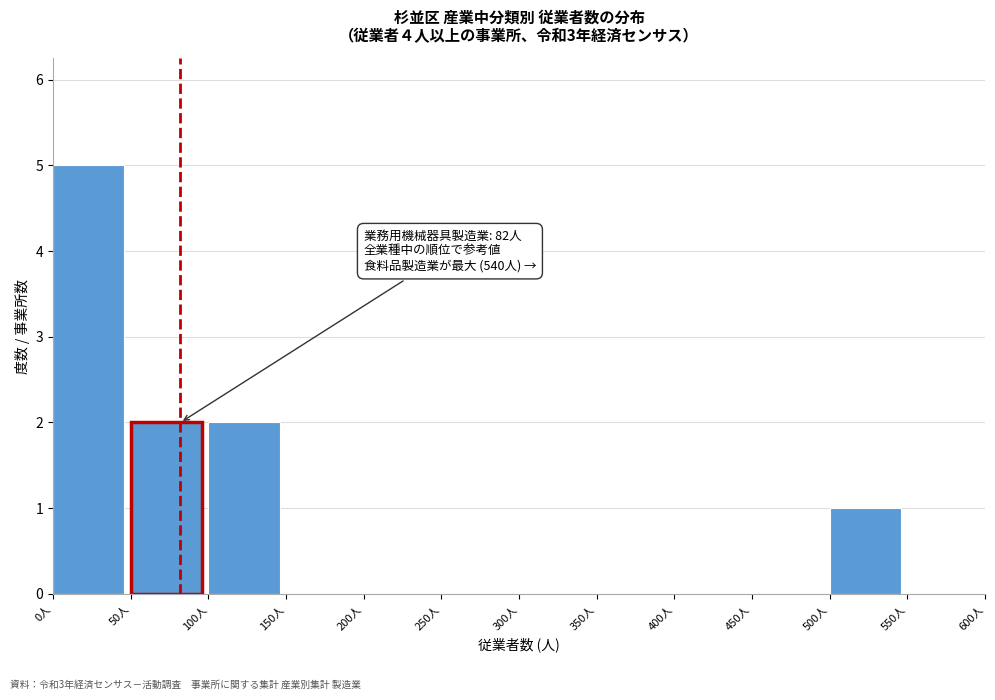

Over which range of the x-axis is the bar tallest?

0 to 50